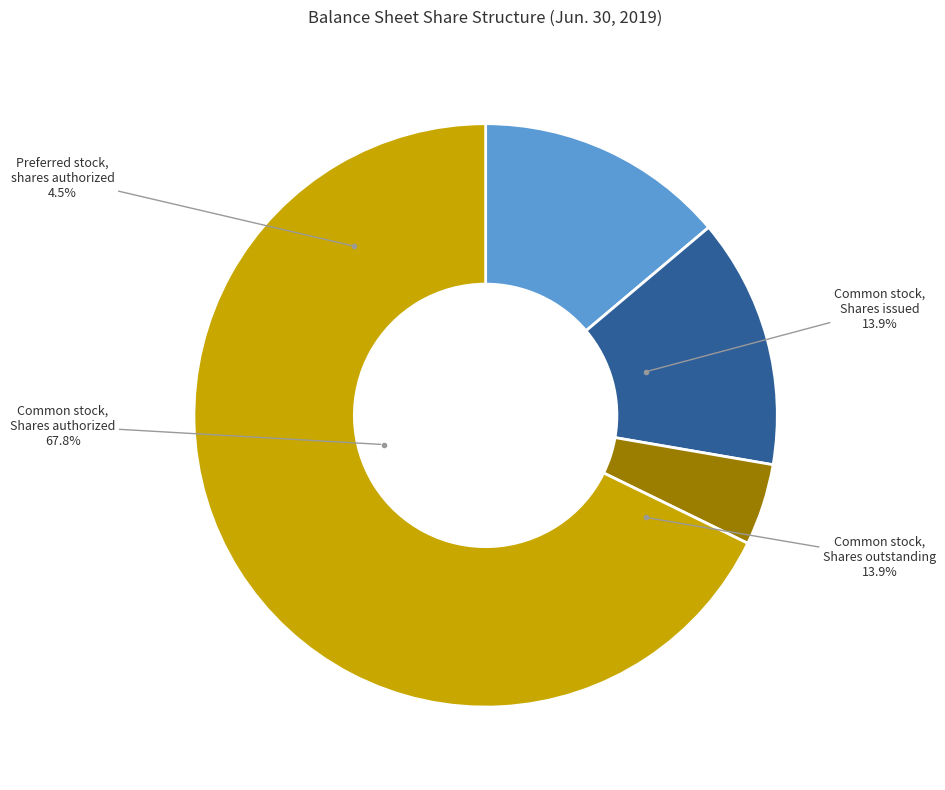

Between Common stock, Shares issued and Preferred stock, shares authorized, which is larger?

Common stock, Shares issued